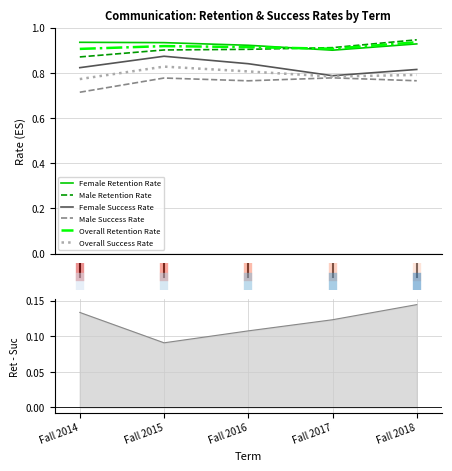

Which category has the lowest value across all series?

Fall 2014